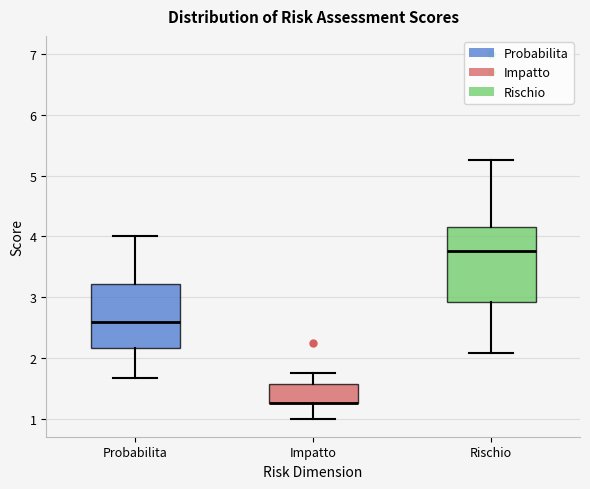

Reading left to right, read every box against the y-axis: the position of its median line, the range the box covers, and the ends of its whiskers. The values are not printed on the chart, so give them approximately, as read against the axis.

Probabilita: median 2.6, box 2.2 to 3.2, whiskers 1.7 to 4.0
Impatto: median 1.3 (drawn on the box's lower edge), box 1.3 to 1.6, whiskers 1.0 to 1.8
Rischio: median 3.8, box 2.9 to 4.2, whiskers 2.1 to 5.3